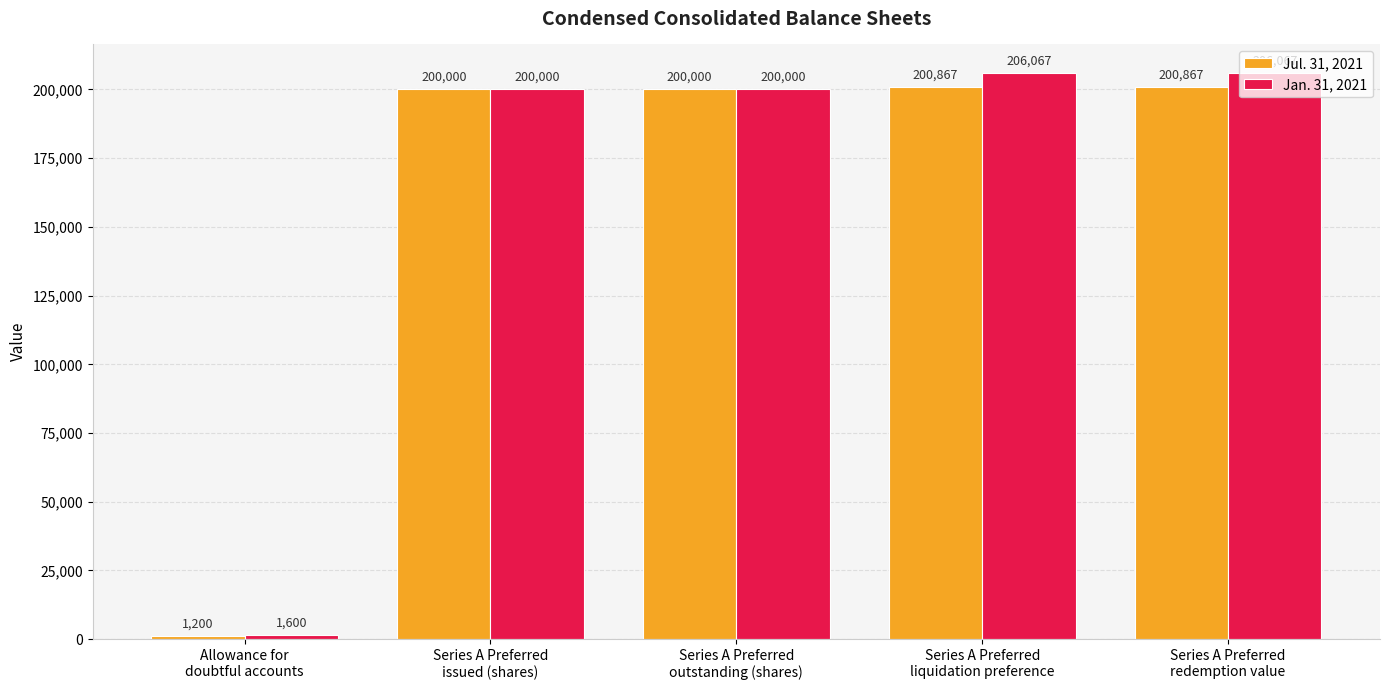

True or false: Jan. 31, 2021 has a value of 206067 at Series A Preferred
liquidation preference.

True